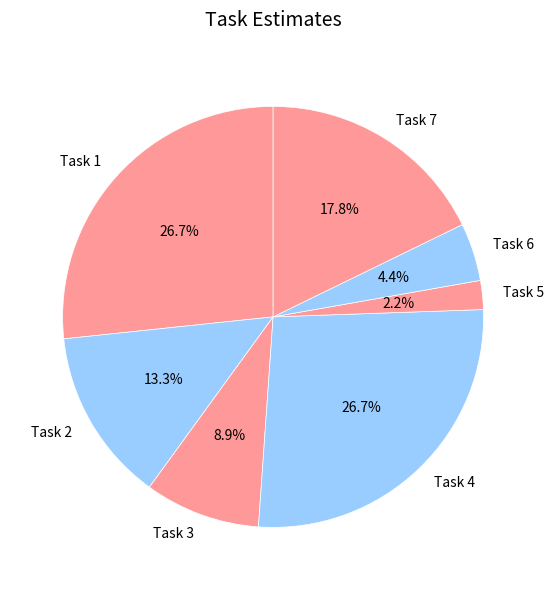

Which has a higher value, Task 5 or Task 3?

Task 3